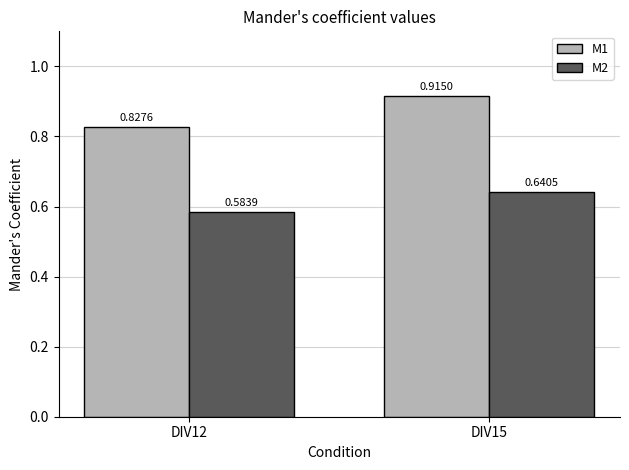

List the labels in order of M2 value, smallest first.

DIV12, DIV15